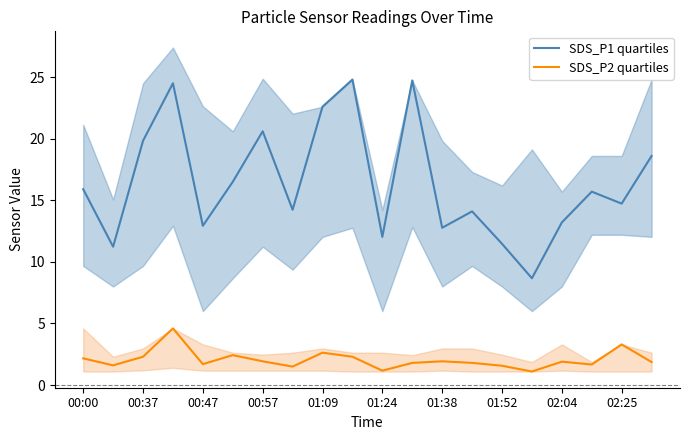

How many interior local valleys does the SDS_P2 quartiles series have?

6